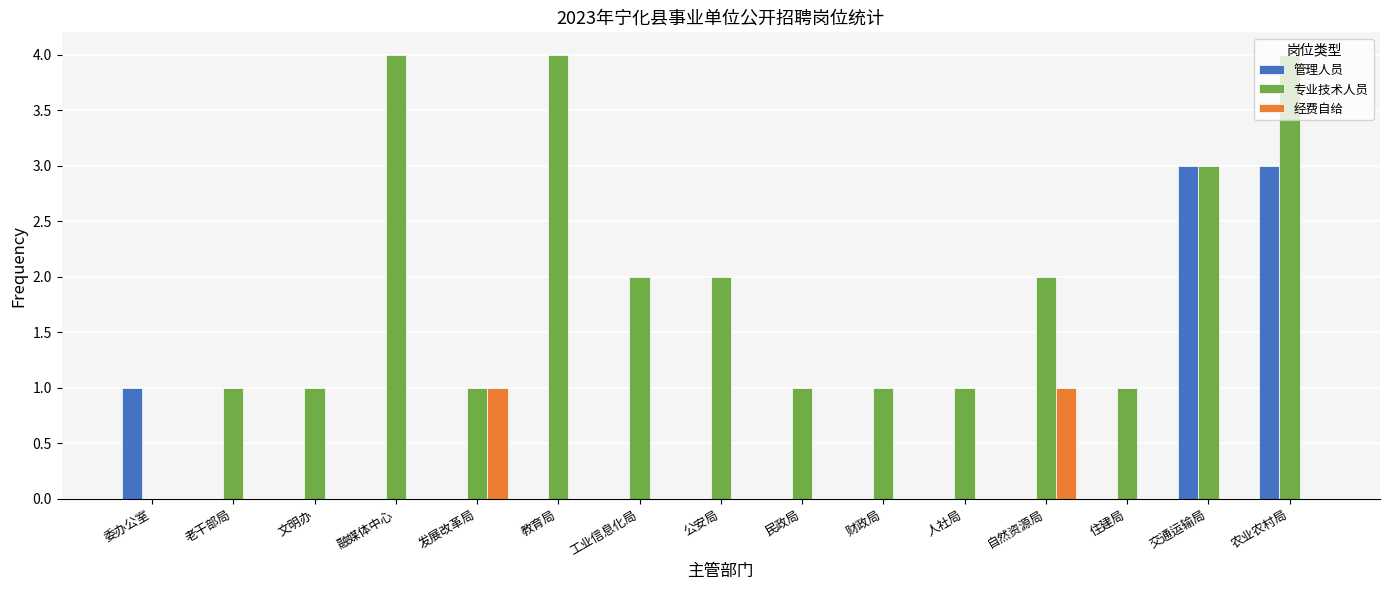

Reading left to right, extract all data points from this chart.

管理人员: 委办公室=1	老干部局=0	文明办=0	融媒体中心=0	发展改革局=0	教育局=0	工业信息化局=0	公安局=0	民政局=0	财政局=0	人社局=0	自然资源局=0	住建局=0	交通运输局=3	农业农村局=3
专业技术人员: 委办公室=0	老干部局=1	文明办=1	融媒体中心=4	发展改革局=1	教育局=4	工业信息化局=2	公安局=2	民政局=1	财政局=1	人社局=1	自然资源局=2	住建局=1	交通运输局=3	农业农村局=4
经费自给: 委办公室=0	老干部局=0	文明办=0	融媒体中心=0	发展改革局=1	教育局=0	工业信息化局=0	公安局=0	民政局=0	财政局=0	人社局=0	自然资源局=1	住建局=0	交通运输局=0	农业农村局=0